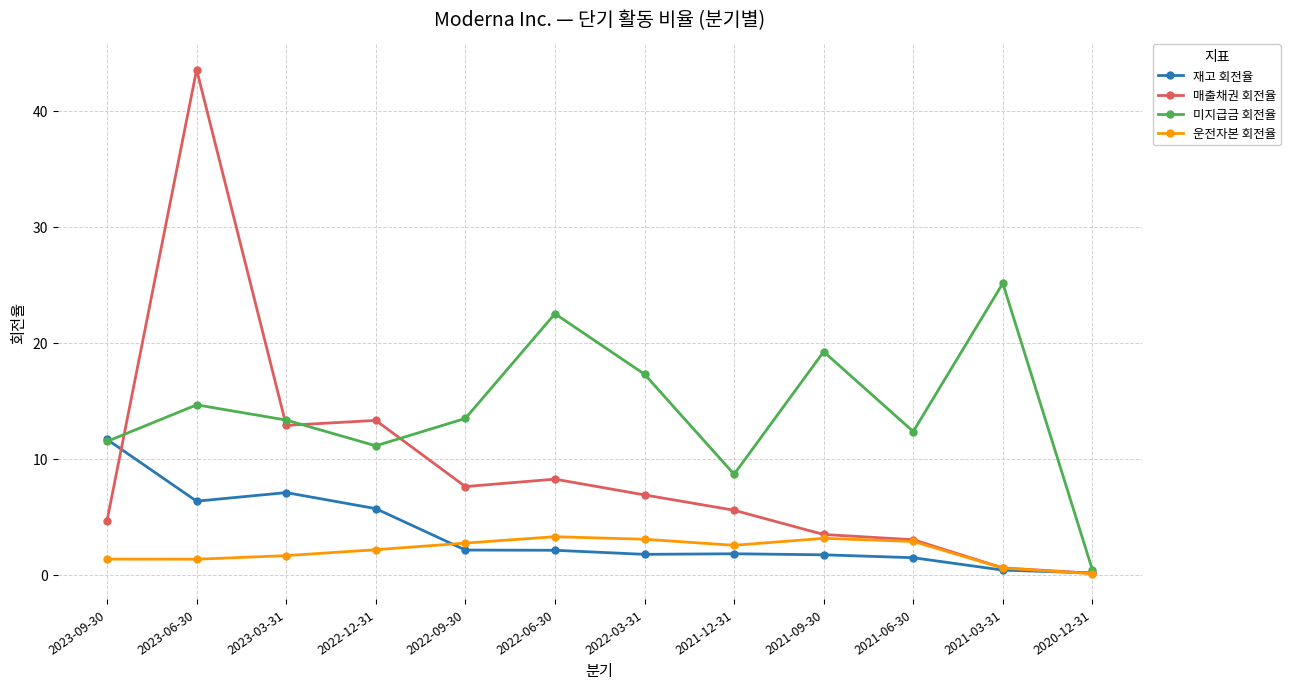

What is the average value of the 매출채권 회전율 series?

9.2